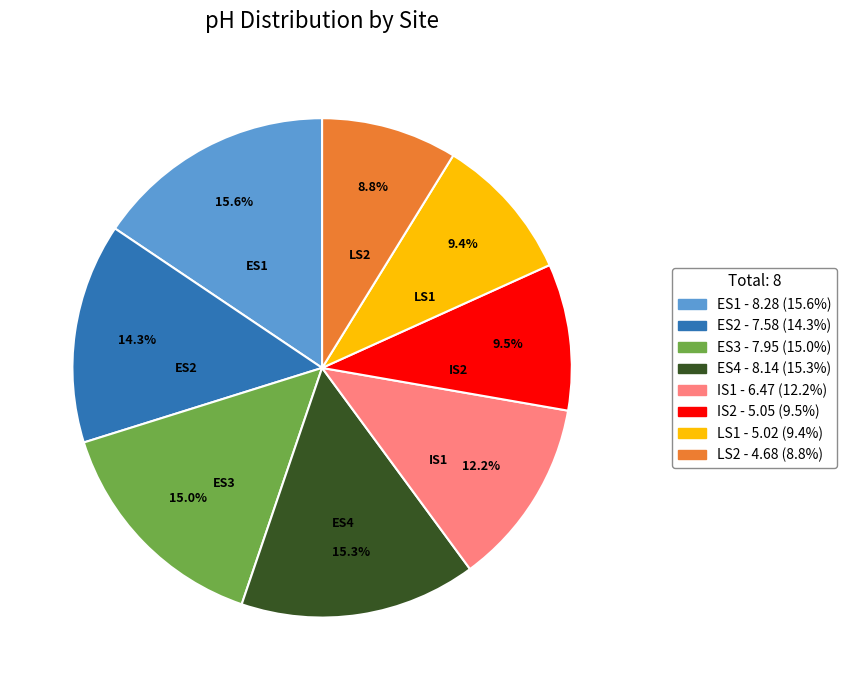

Which slice is the smallest?

LS2